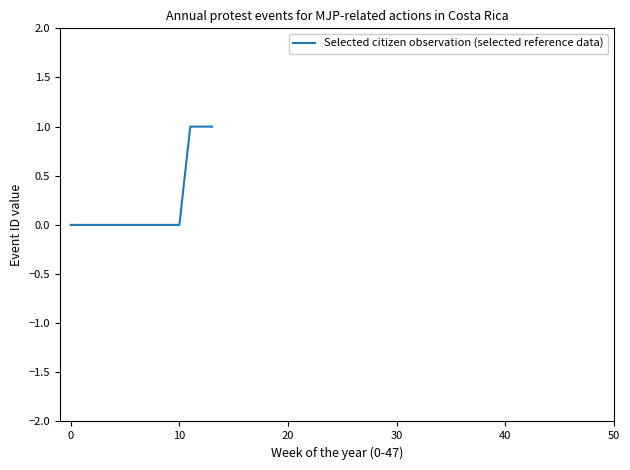

How many lines are shown in the chart?

1